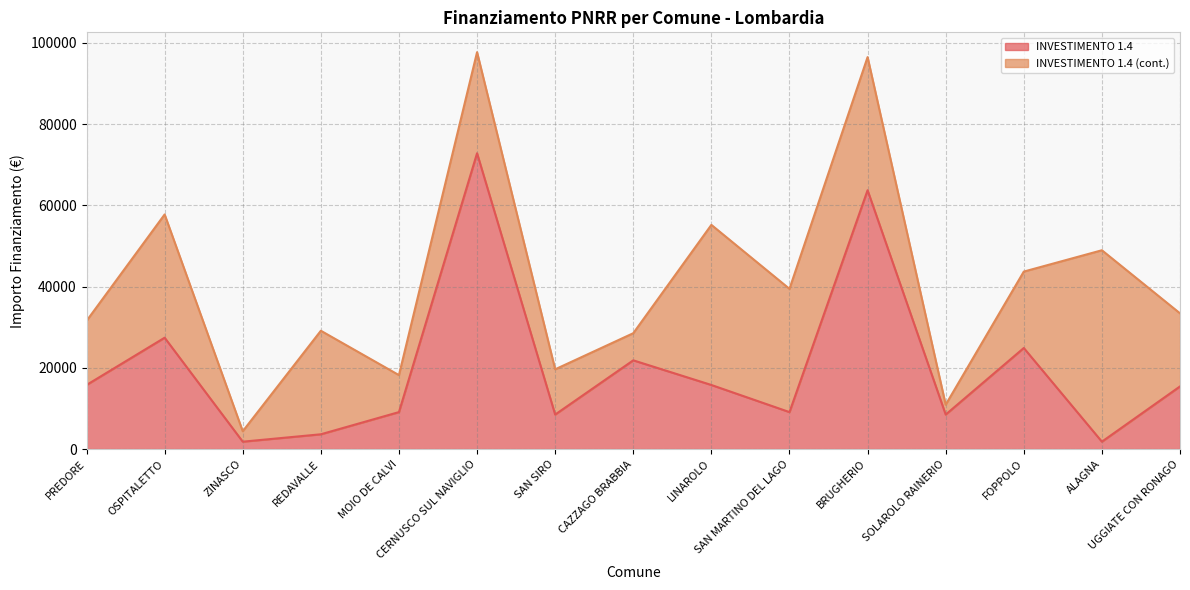

What is the difference between the maximum and second lowest values?

71019